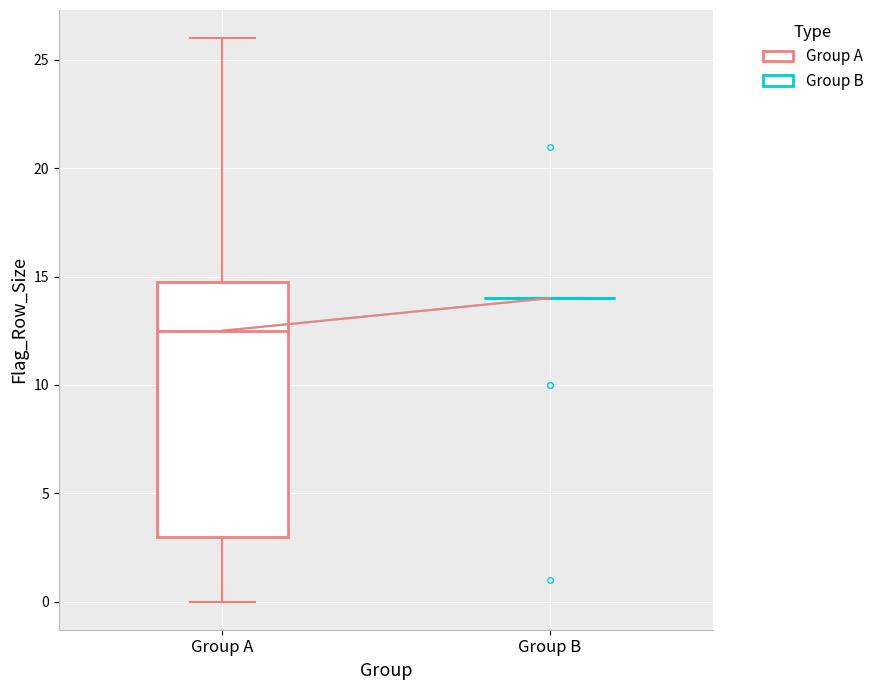

Reading left to right, transcribe this box plot: for each box, give where its median line is, the range the box spans, and where its two whiskers end, as read against the y-axis. The values are not printed on the chart, so give them approximately, as read against the axis.

Group A: median 12.5, box 3.0 to 15.0, whiskers 0.0 to 26.0
Group B: box collapsed to a line at 14.0, whiskers 14.0 to 14.0